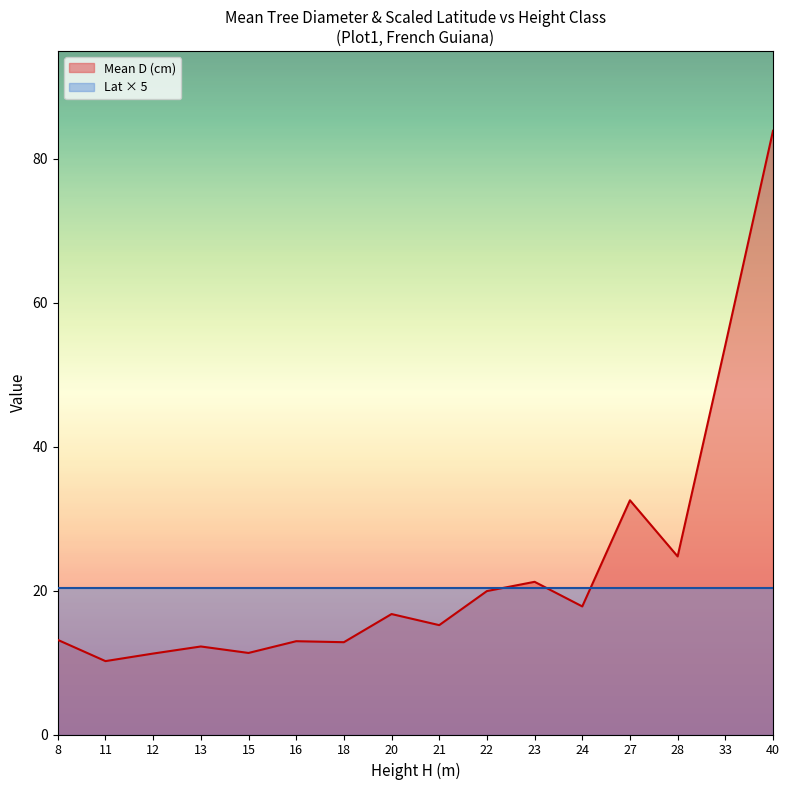

The value of Mean lat at 28 is 5.5. True or false?

False